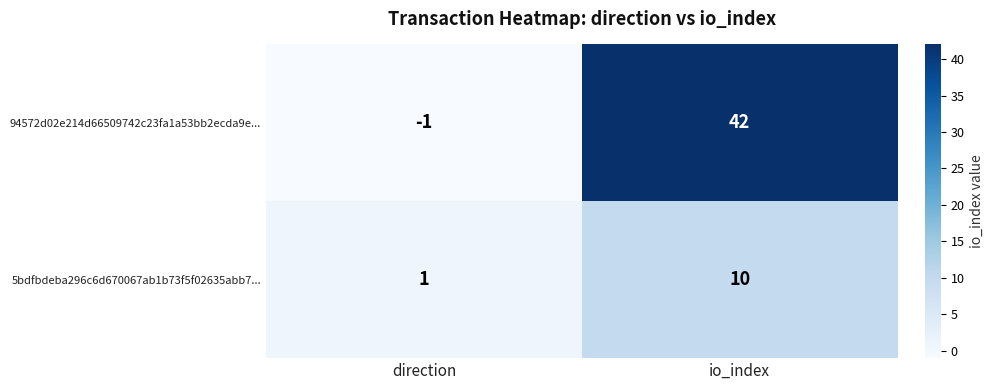

What is the difference between the 94572d02e214d66509742c23fa1a53bb2ecda9e... values at direction and io_index?

43